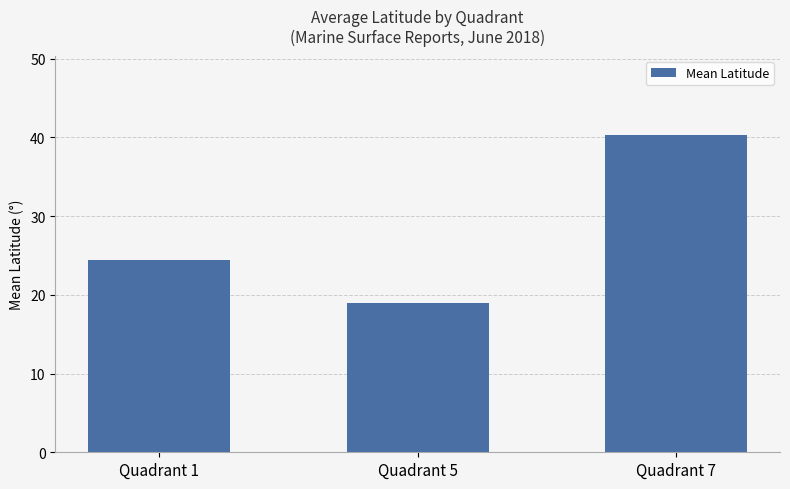

Reading left to right, extract all data points from this chart.

Quadrant 1=24.4	Quadrant 5=19.0	Quadrant 7=40.3